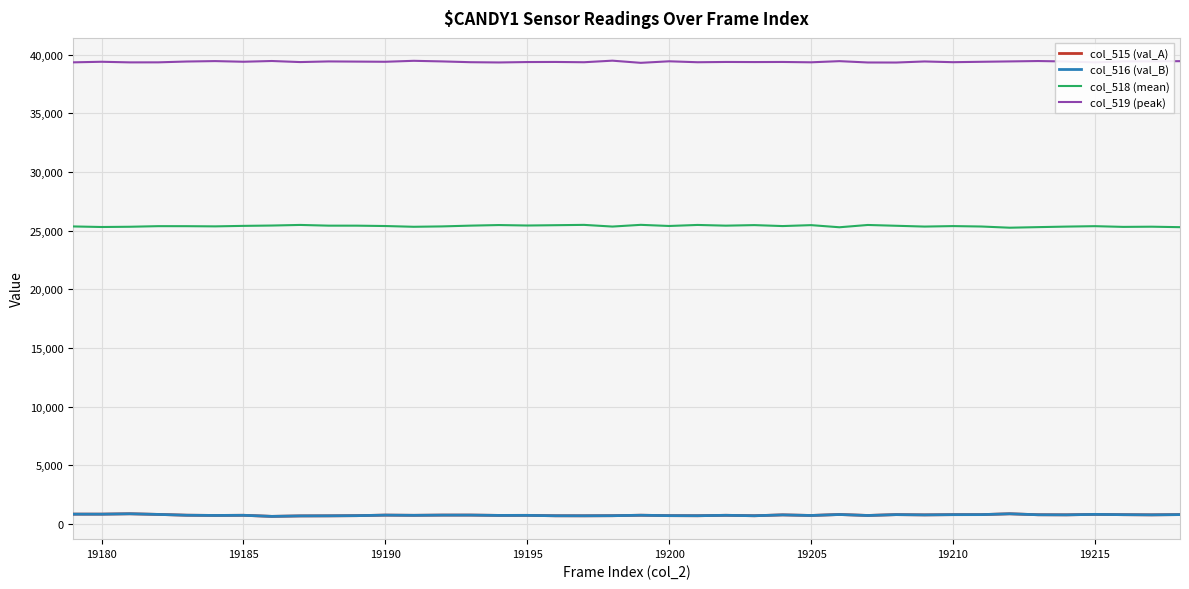

True or false: col_515 (val_A) and col_518 (mean) cross at least once.

False